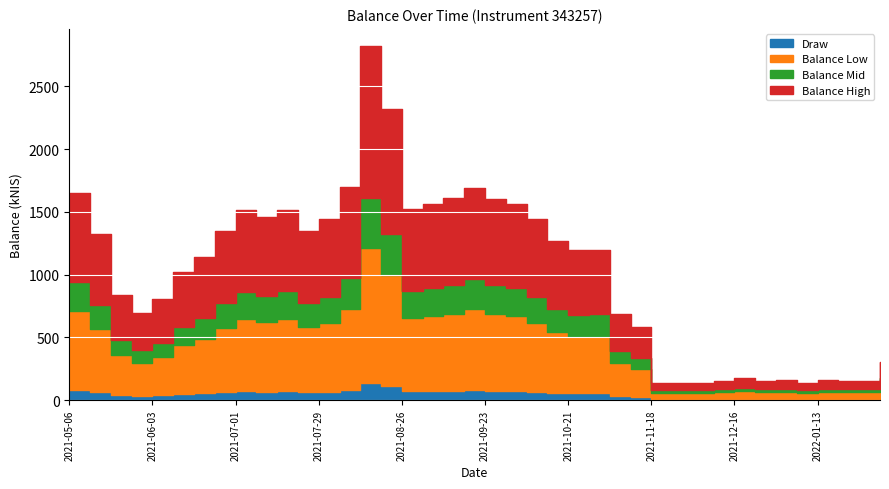

Reading left to right, list all the values displayed in this chart.

1573.7	1261.5	802.0	662.0	765.7	971.7	1085.9	1284.9	1439.9	1386.7	1446.4	1287.8	1375.5	1620.1	2689.5	2210.9	1451.8	1490.3	1533.1	1607.4	1530.5	1485.5	1375.4	1208.1	1137.8	1142.5	652.2	558.4	130.8	134.0	134.1	143.7	166.6	149.6	151.0	133.9	152.9	146.6	149.4	290.6